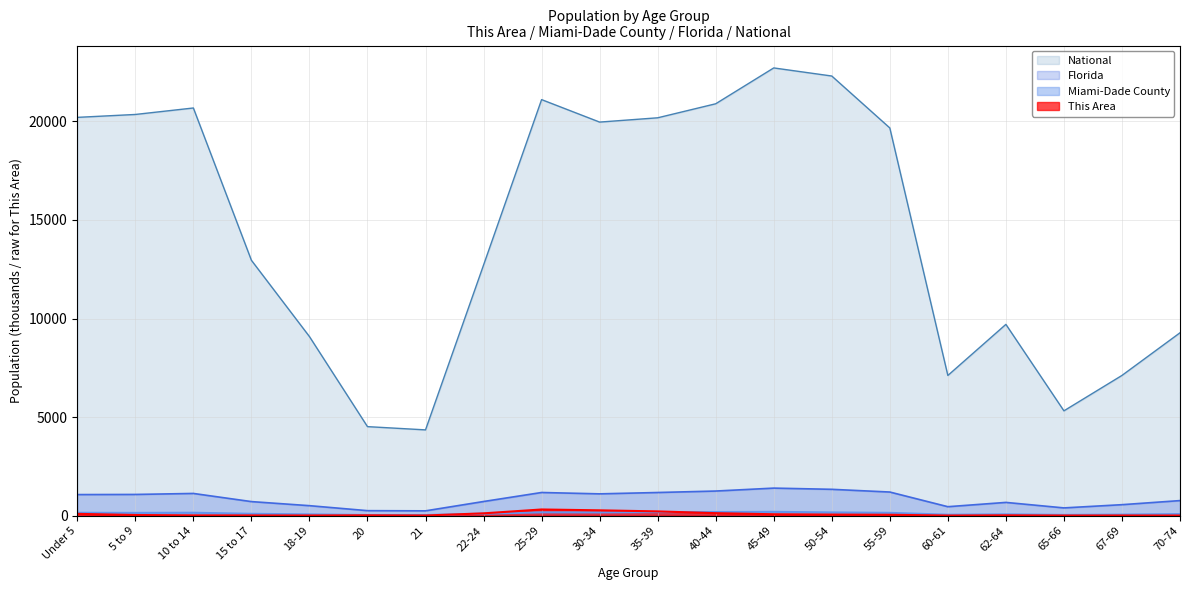

Where is Florida nearest to the value 824?

70-74